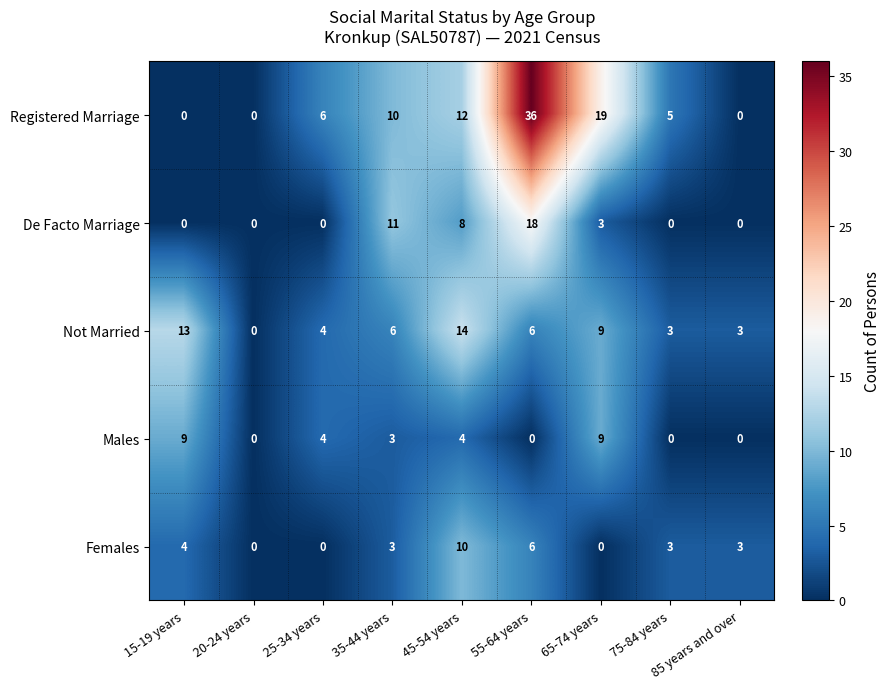

Rank the series at 45-54 years from lowest to highest value.

Males, De Facto Marriage, Females, Registered Marriage, Not Married